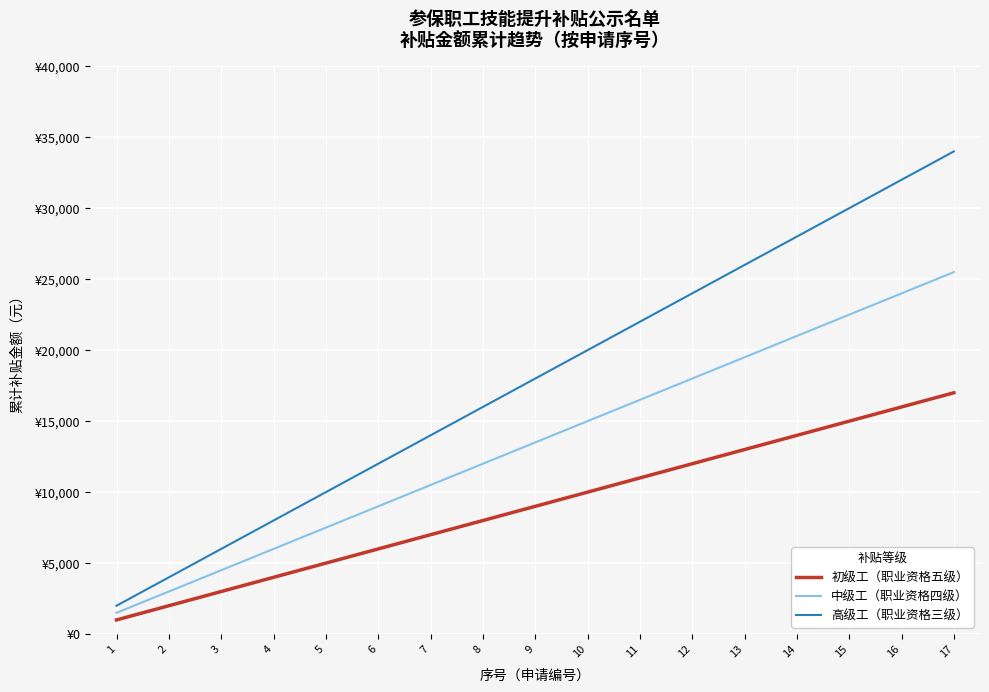

Which series has the largest range (max minus min)?

高级工（职业资格三级）